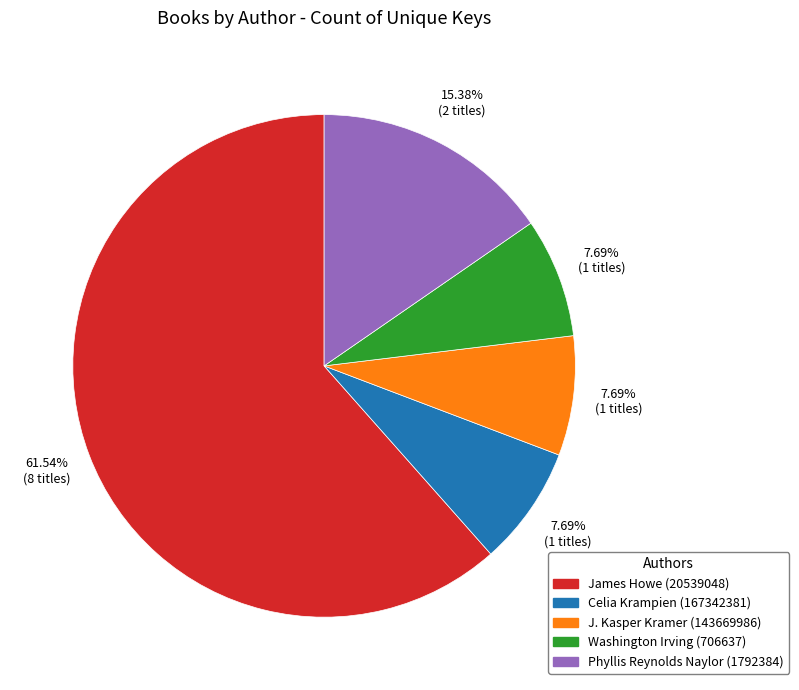

To the nearest percent, what is the combined percentage of Phyllis Reynolds Naylor (1792384) and Celia Krampien (167342381)?

23%